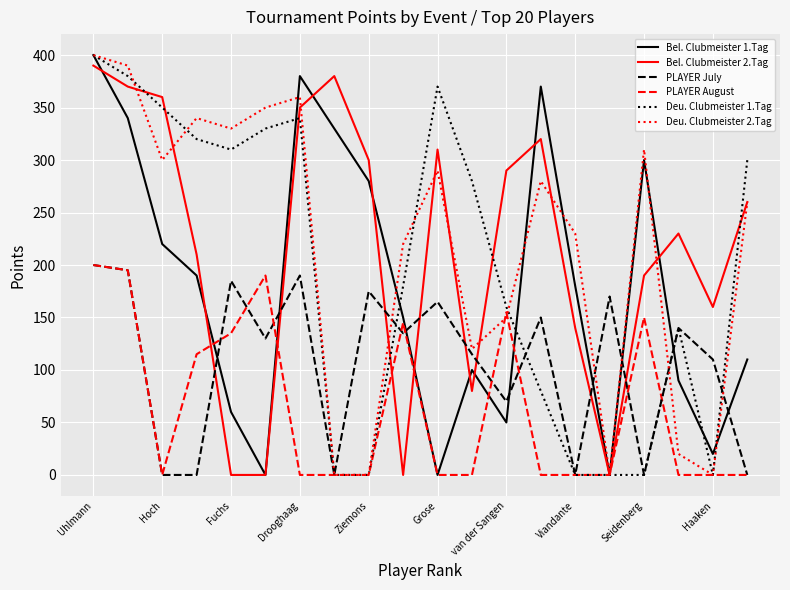

What is the greatest value displayed?

400